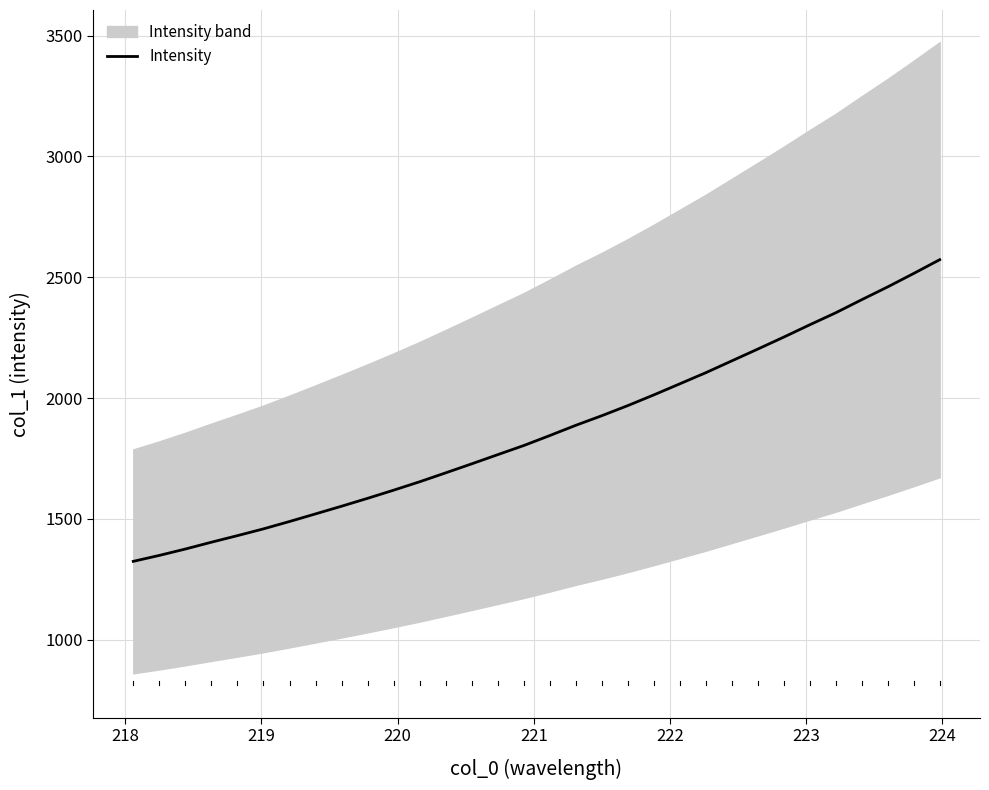

What is the highest value of the Intensity series?

2572.6